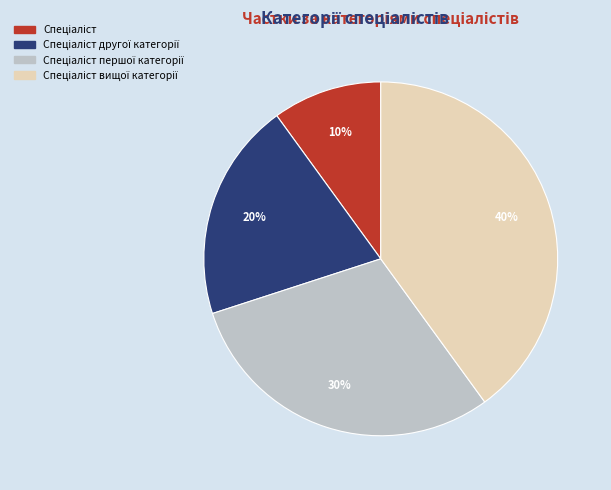

To the nearest percent, what is the difference between the largest and smallest slice percentages?

30%